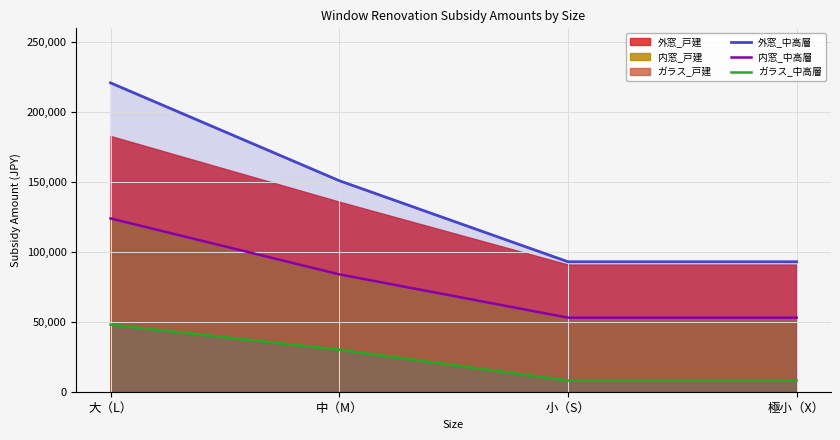

What is the maximum value for ガラス_中高層?

48000